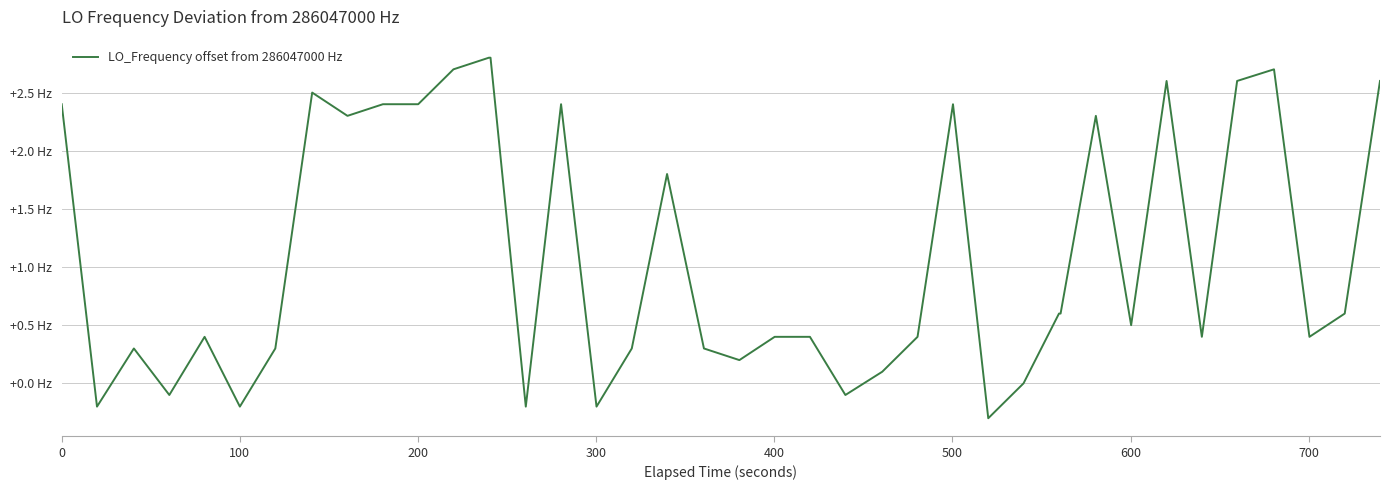

Does the chart display data point markers on the line(s)?

No